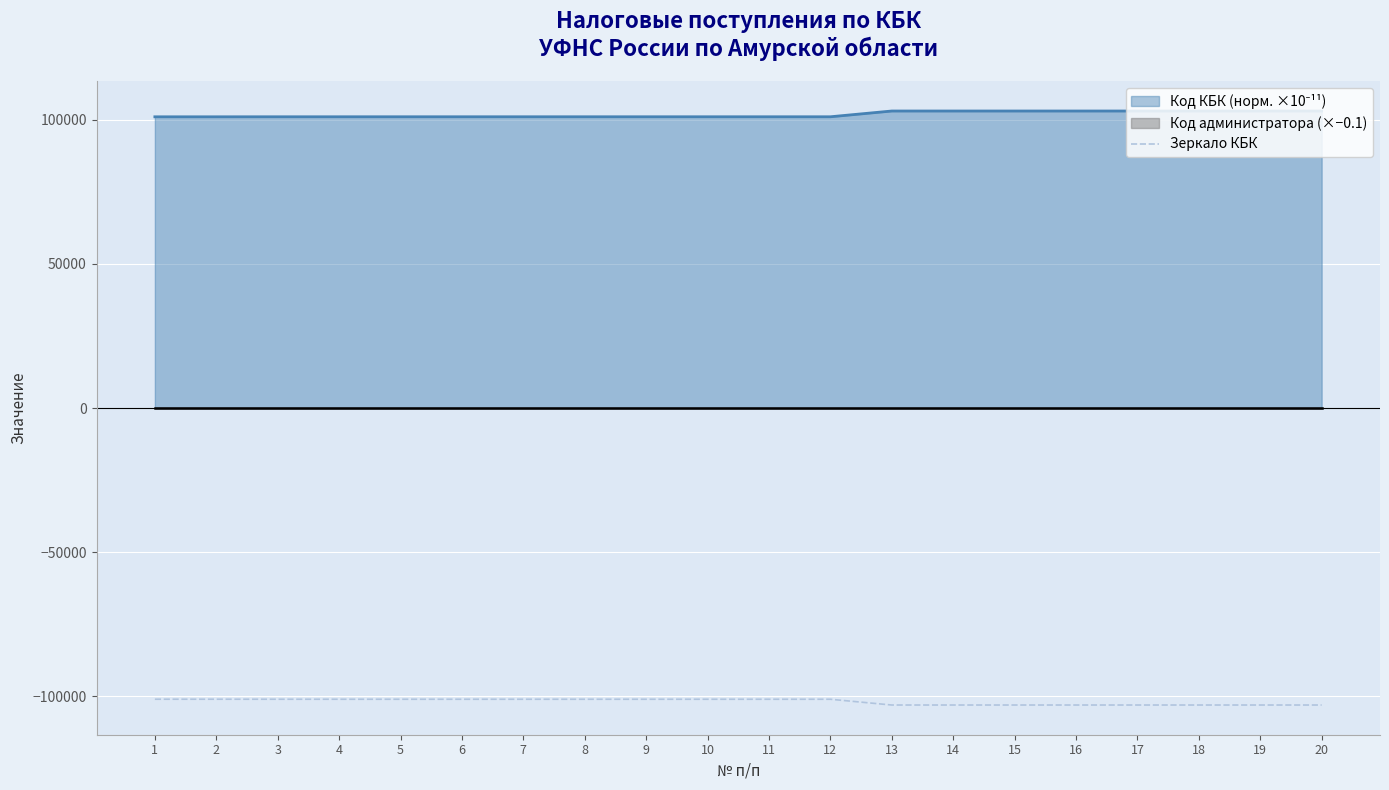

Reading left to right, extract all data points from this chart.

1=-101010.1	2=-101010.2	3=-101020.0	4=-101020.1	5=-101020.2	6=-101020.3	7=-101020.4	8=-101020.5	9=-101020.8	10=-101020.9	11=-101021.0	12=-101021.1	13=-103020.1	14=-103020.1	15=-103020.1	16=-103020.2	17=-103020.2	18=-103020.2	19=-103020.4	20=-103020.4